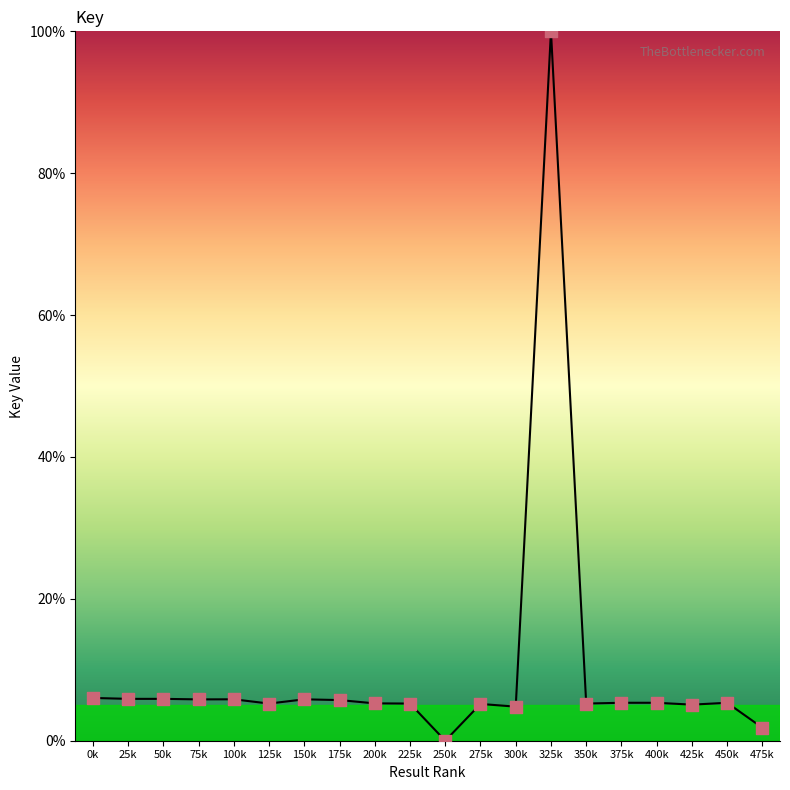

Between 325k and 0k, which is larger?

325k